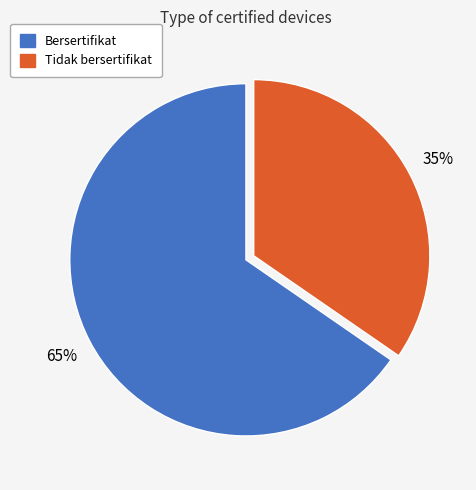

What is the largest slice in the pie chart?

Bersertifikat